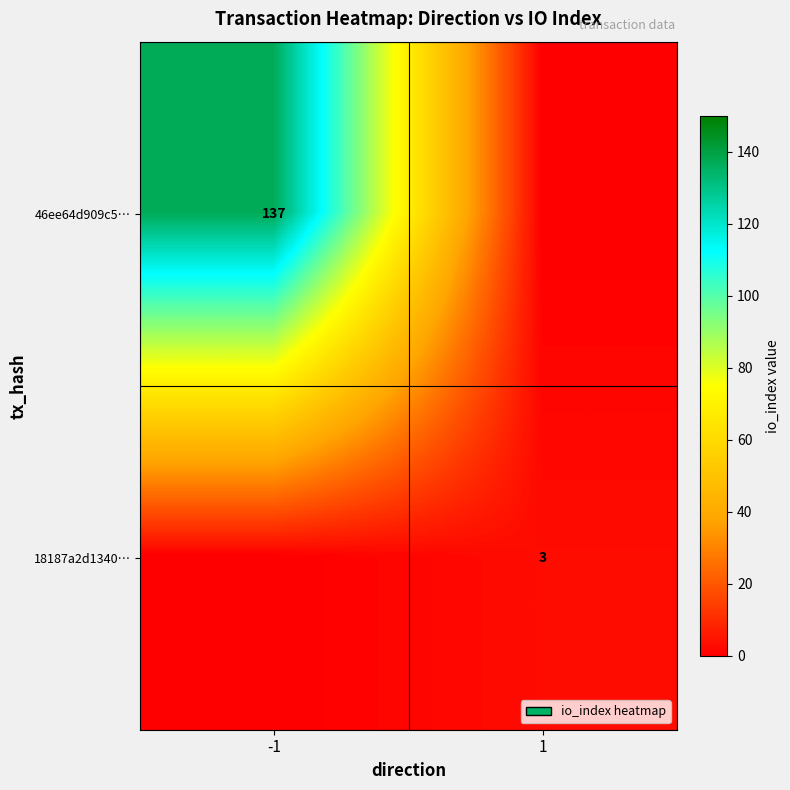

True or false: 18187a2d1340… has a value of 3 at 1.

True